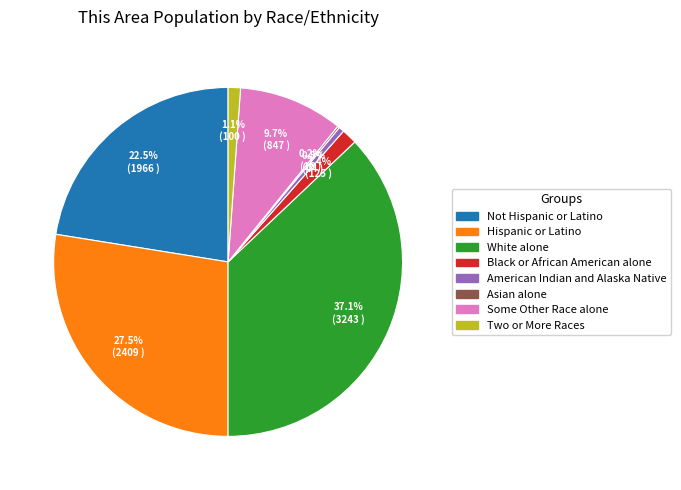

Is it true that Two or More Races is 1% of the pie?

True